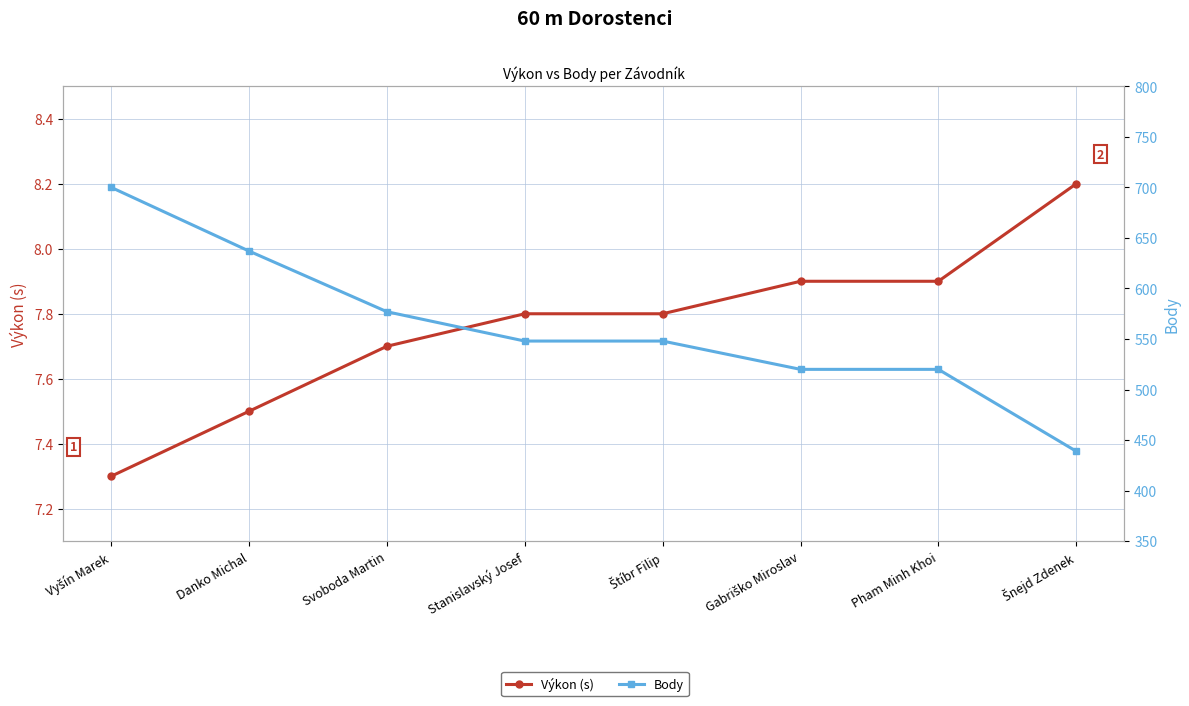

What is the approximate value of Výkon (s) at Stanislavský Josef?

7.8